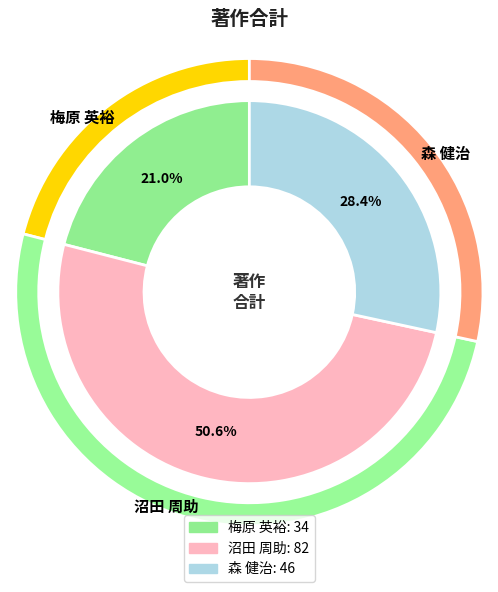

Which slice represents more than half of the pie?

沼田 周助